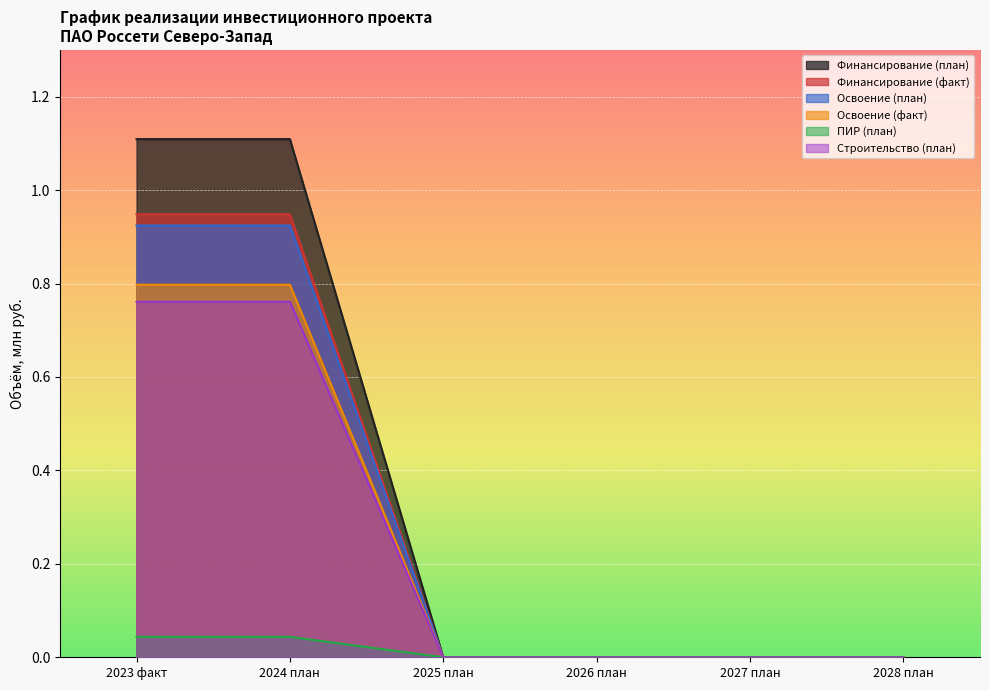

How many series are shown in this chart?

6